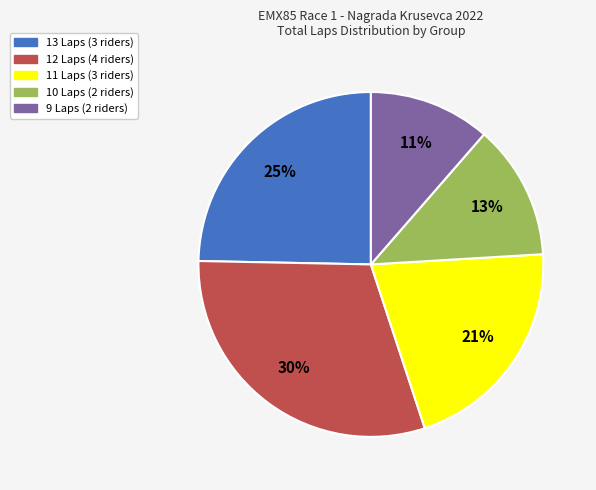

To the nearest percent, what is the average slice percentage?

20%